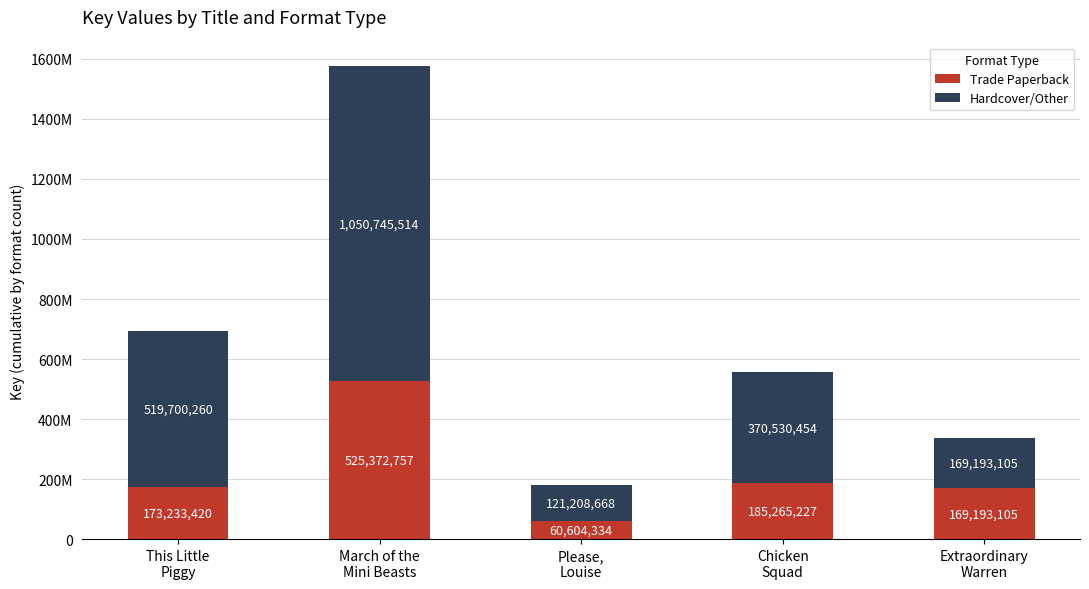

Does the chart contain any negative values?

No